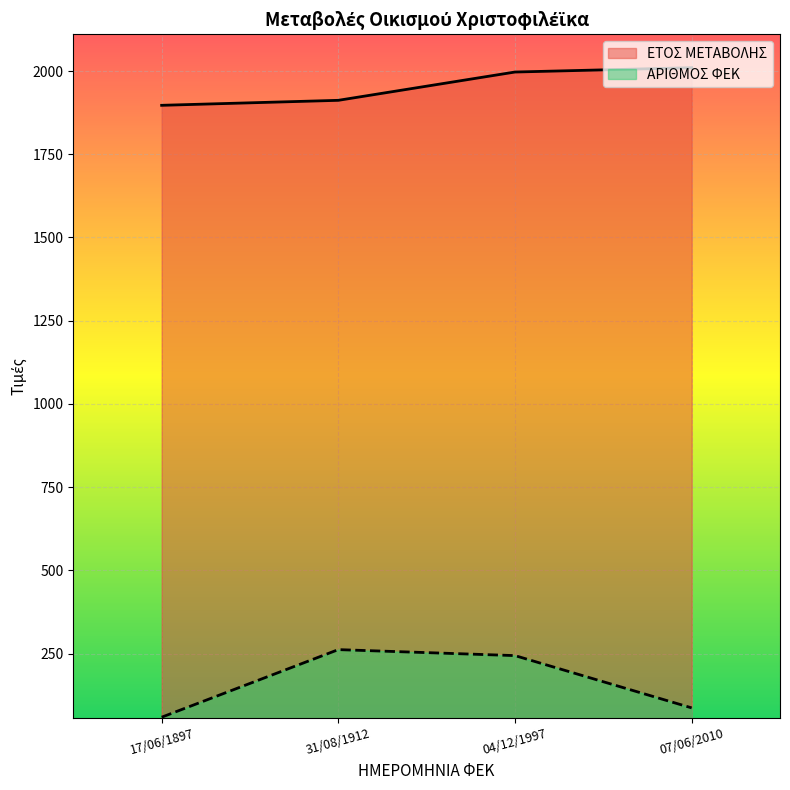

The value of ΑΡΙΘΜΟΣ ΦΕΚ at 07/06/2010 is 87. True or false?

True